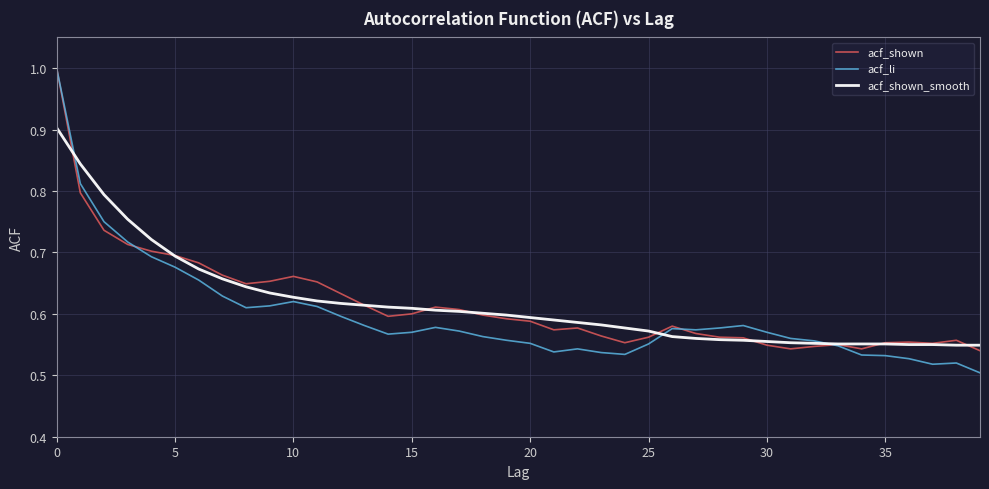

Which series has the largest range (max minus min)?

acf_li